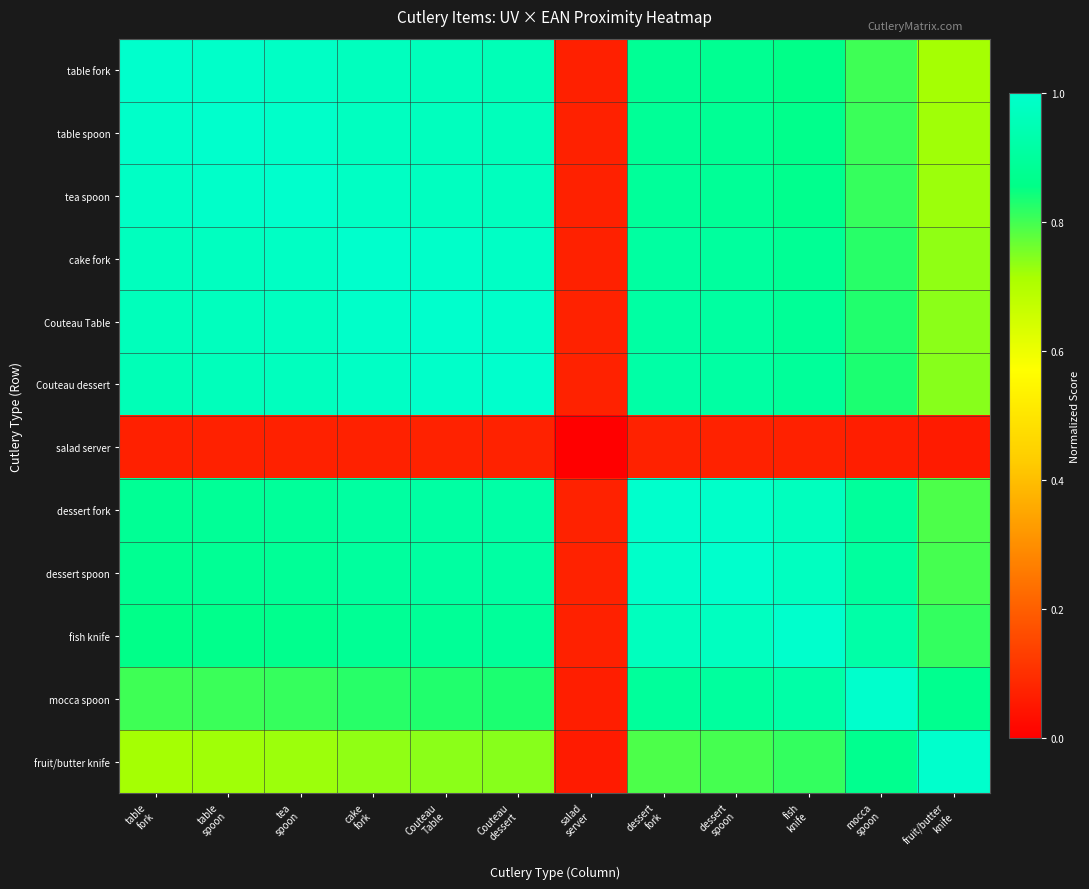

Between Couteau
Table and salad
server, which is larger?

Couteau
Table